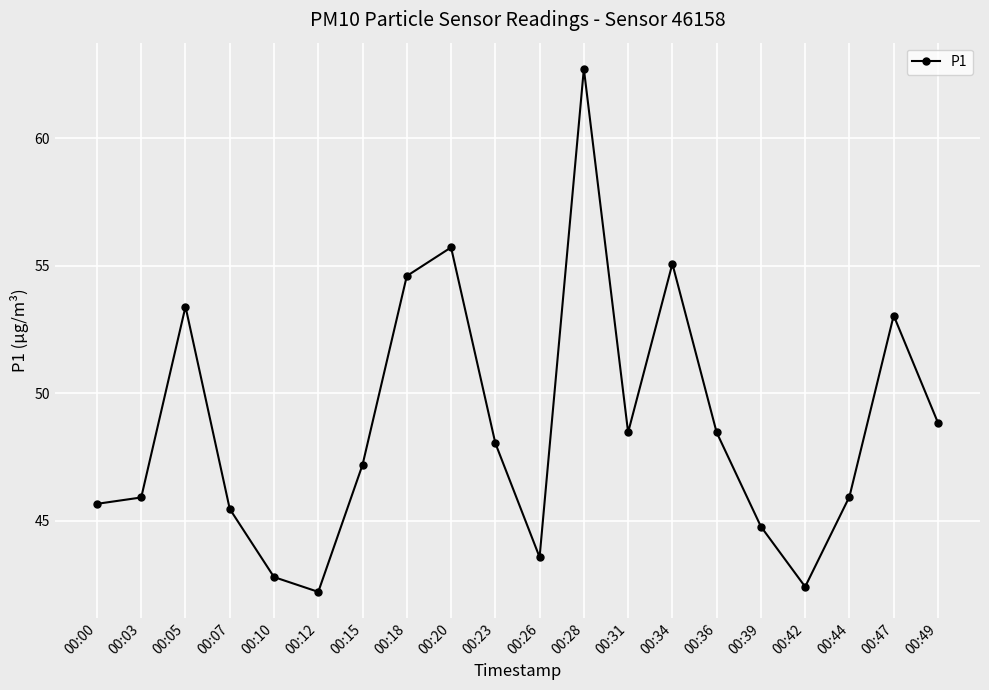

At which category does the data reach its first local peak?

00:05